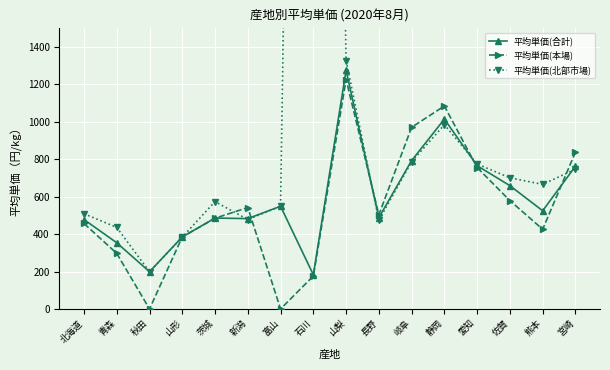

What is the minimum value for 平均単価(合計)?

183